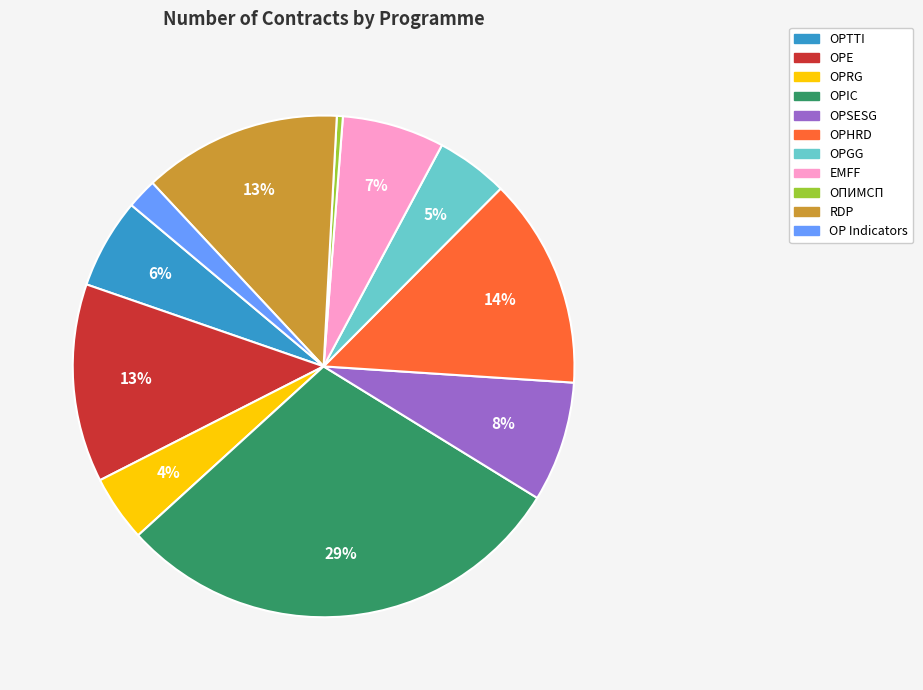

Does any single category account for the majority?

No